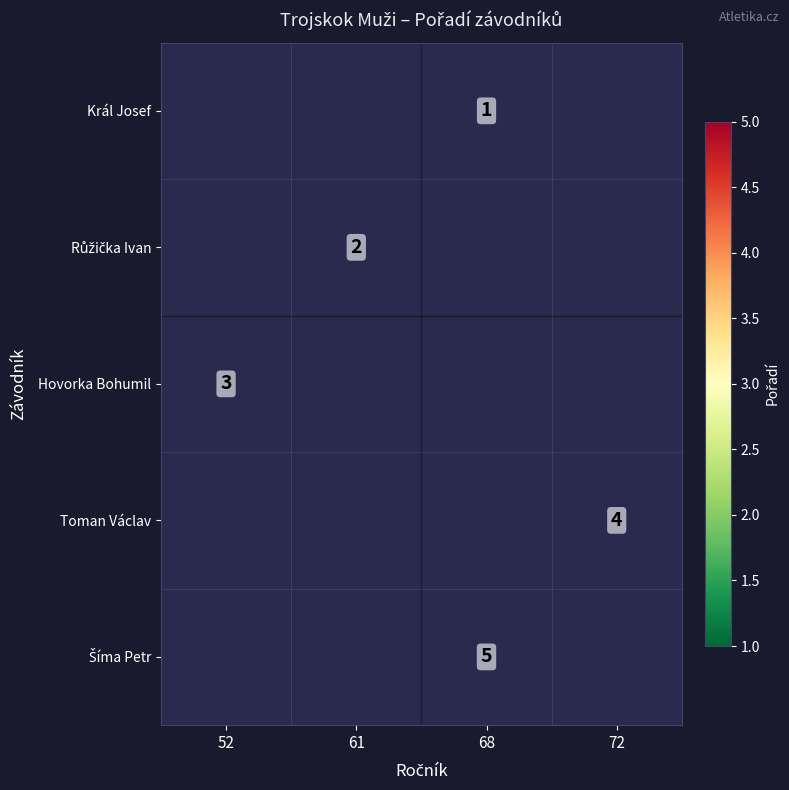

True or false: Toman Václav has a value of 6 at 72.

False